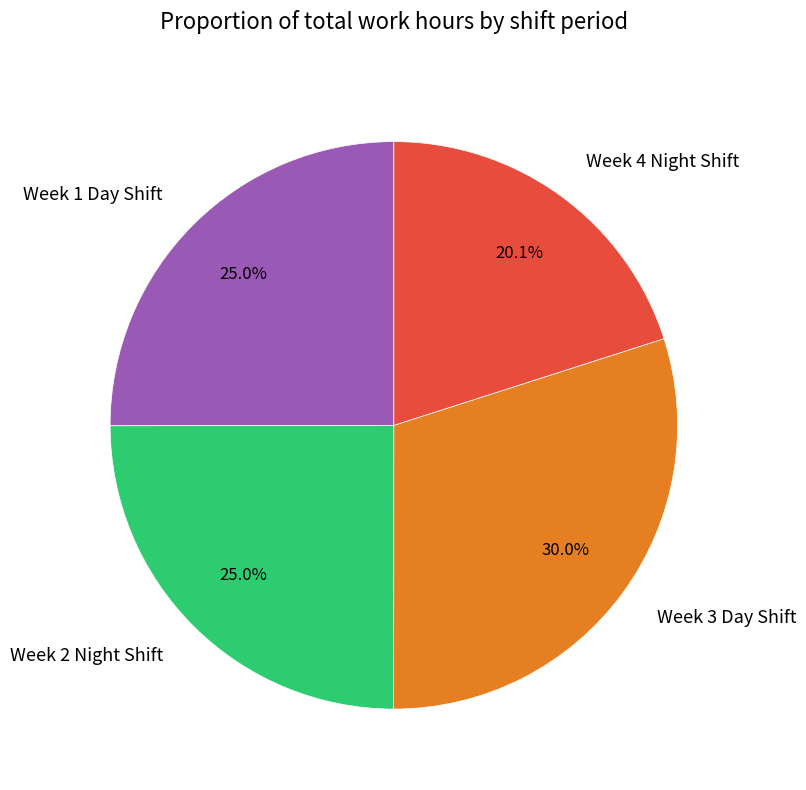

Is there a majority slice in this chart?

No